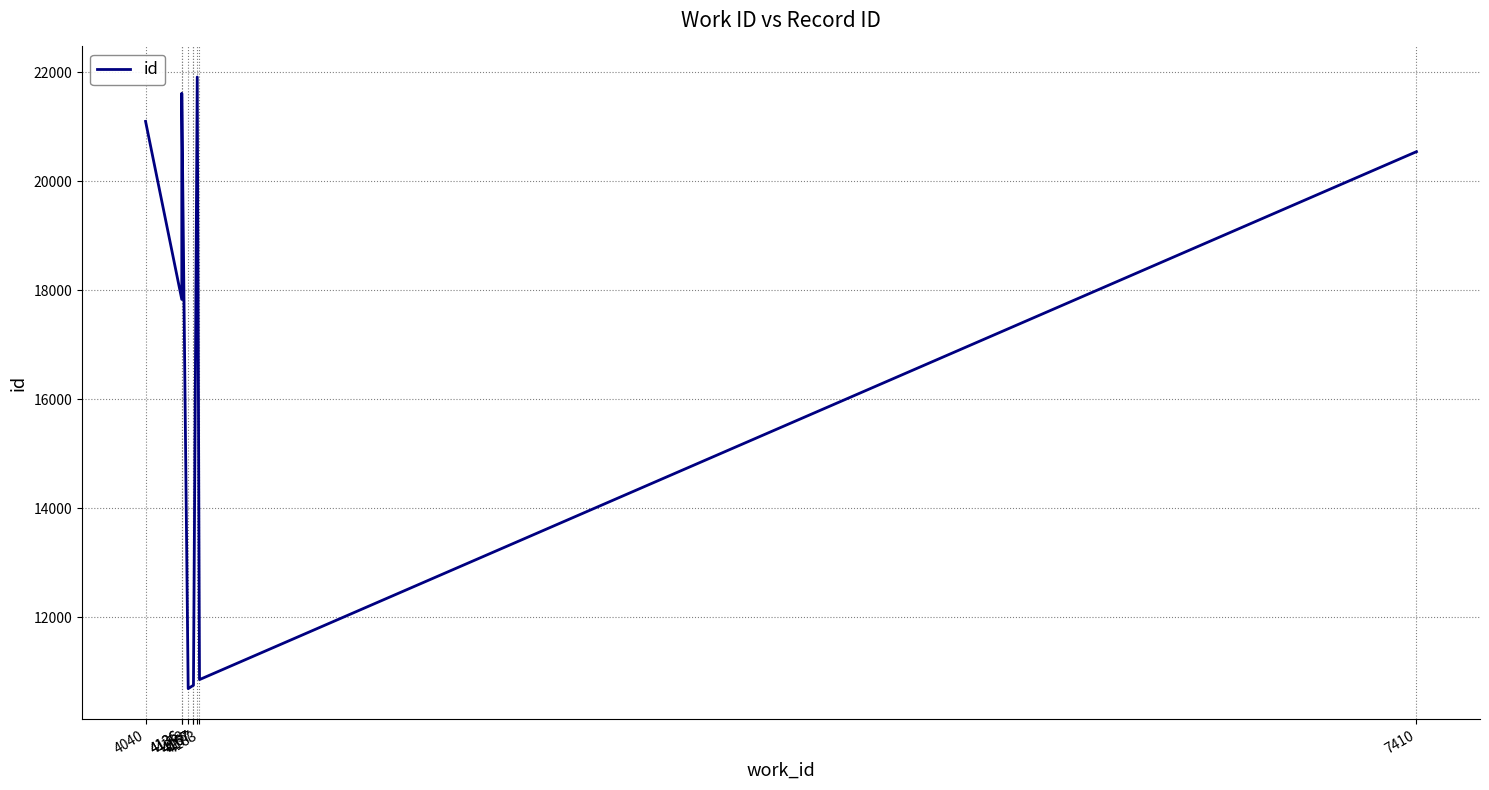

Where is the first local minimum?

4136